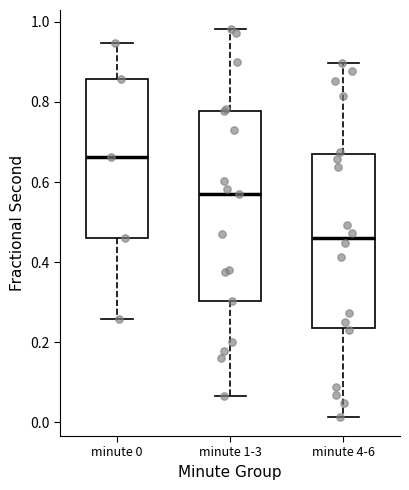

Reading left to right, transcribe this box plot: for each box, give where its median line is, the range the box spans, and where its two whiskers end, as read against the y-axis. The values are not printed on the chart, so give them approximately, as read against the axis.

minute 0: median 0.66, box 0.46 to 0.86, whiskers 0.26 to 0.94
minute 1-3: median 0.56, box 0.30 to 0.78, whiskers 0.06 to 0.98
minute 4-6: median 0.46, box 0.24 to 0.68, whiskers 0.02 to 0.90